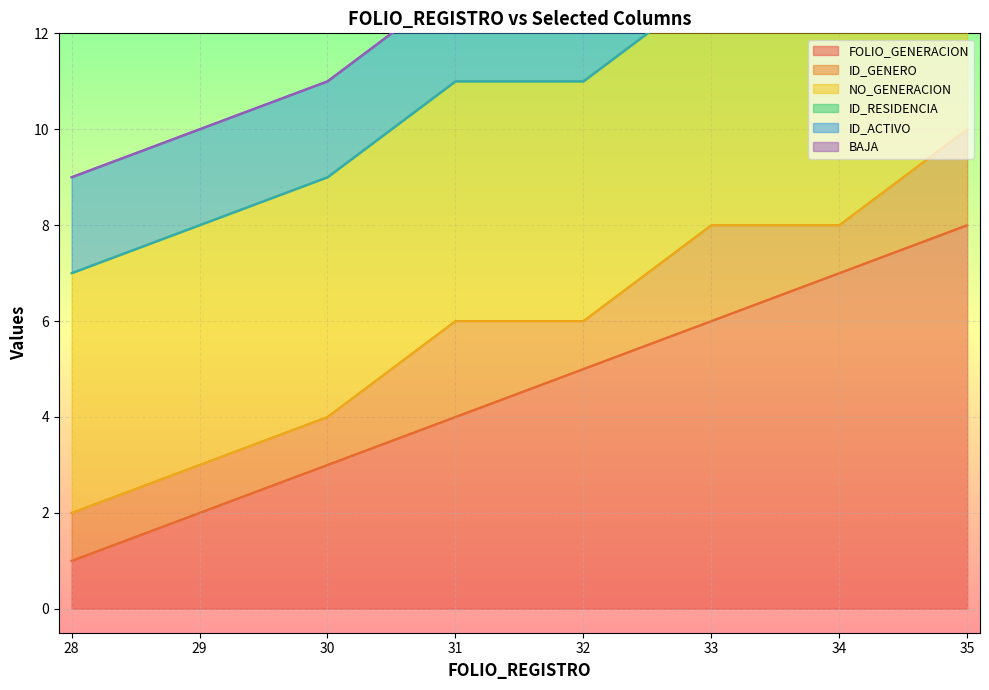

Which category has the lowest value in the NO_GENERACION series?

28